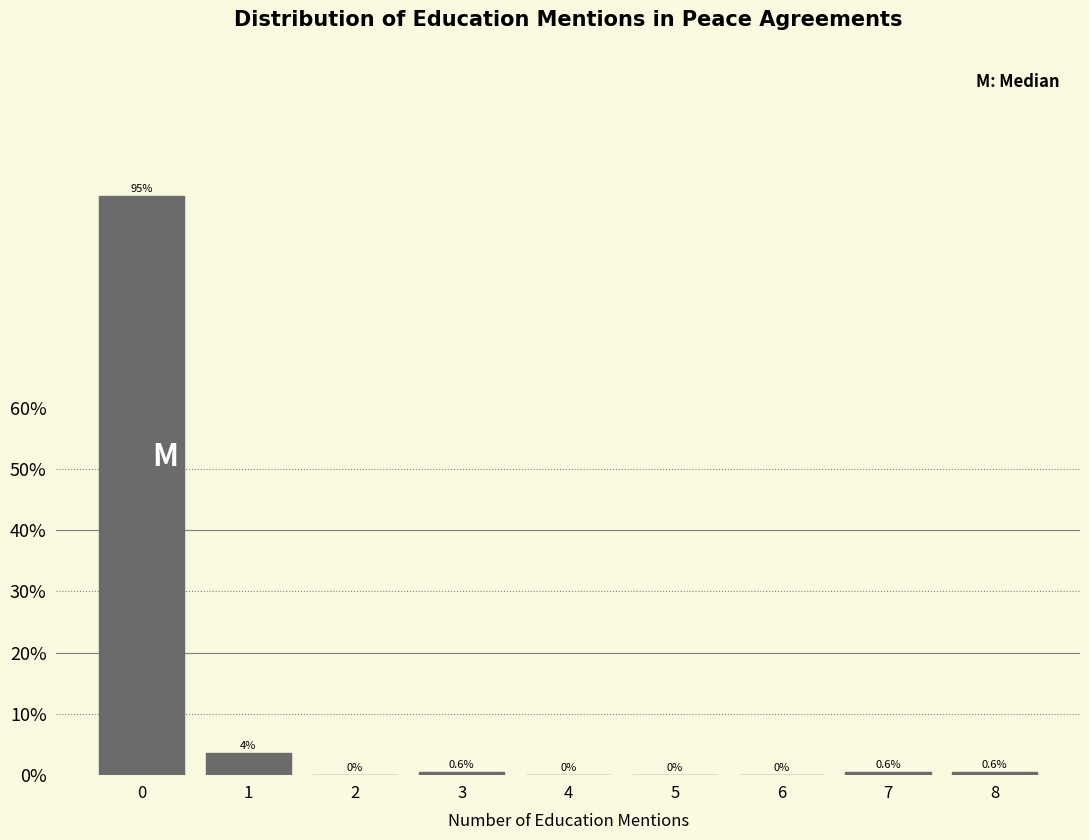

Reading left to right, list all the values displayed in this chart.

0=94.6	1=3.6	2=0.0	3=0.6	4=0.0	5=0.0	6=0.0	7=0.6	8=0.6